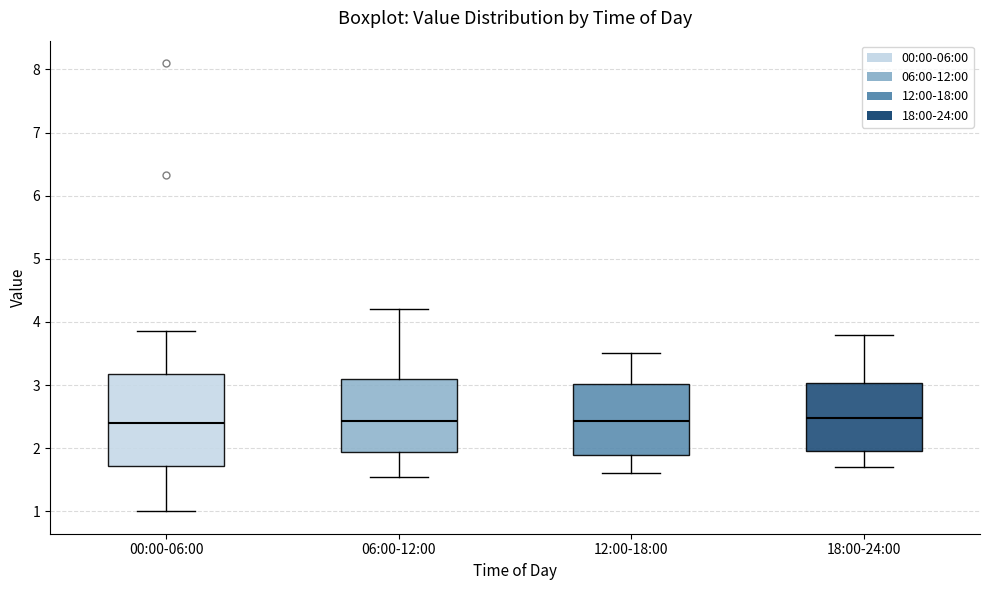

Reading left to right, transcribe this box plot: for each box, give where its median line is, the range the box spans, and where its two whiskers end, as read against the y-axis. The values are not printed on the chart, so give them approximately, as read against the axis.

00:00-06:00: median 2.4, box 1.7 to 3.2, whiskers 1.0 to 3.9
06:00-12:00: median 2.4, box 1.9 to 3.1, whiskers 1.6 to 4.2
12:00-18:00: median 2.4, box 1.9 to 3.0, whiskers 1.6 to 3.5
18:00-24:00: median 2.5, box 2.0 to 3.0, whiskers 1.7 to 3.8